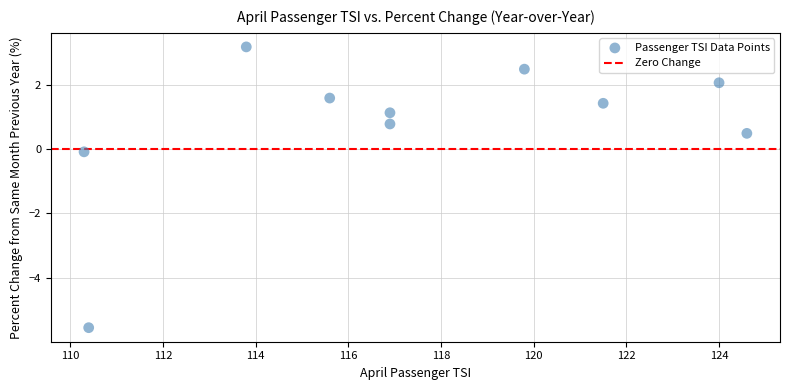

What is the average Y value?

0.7